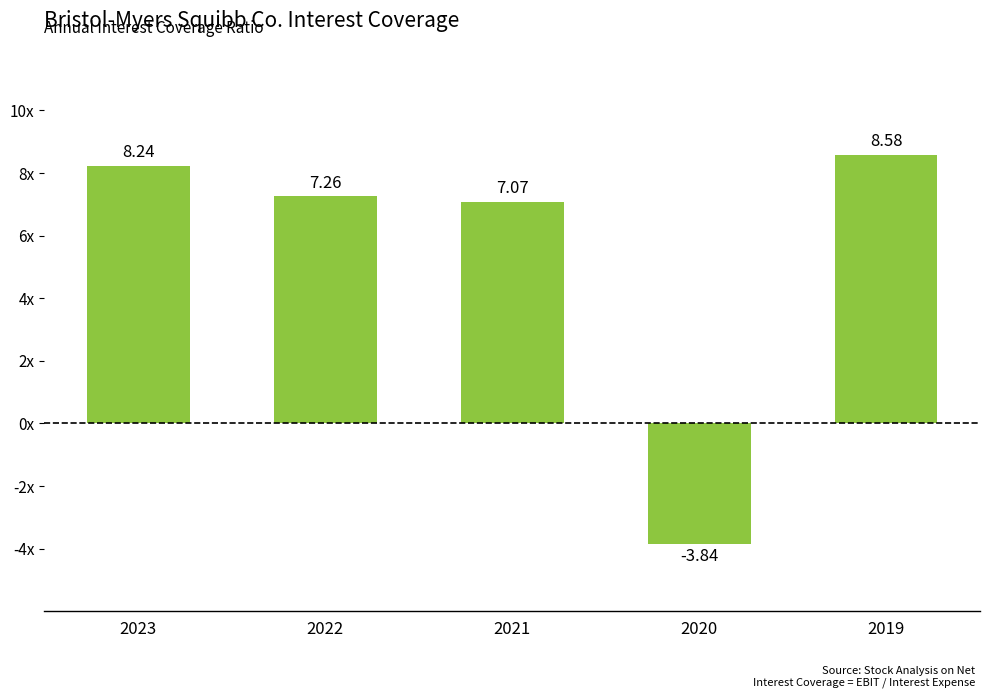

List the labels in order of value, smallest first.

2020, 2021, 2022, 2023, 2019